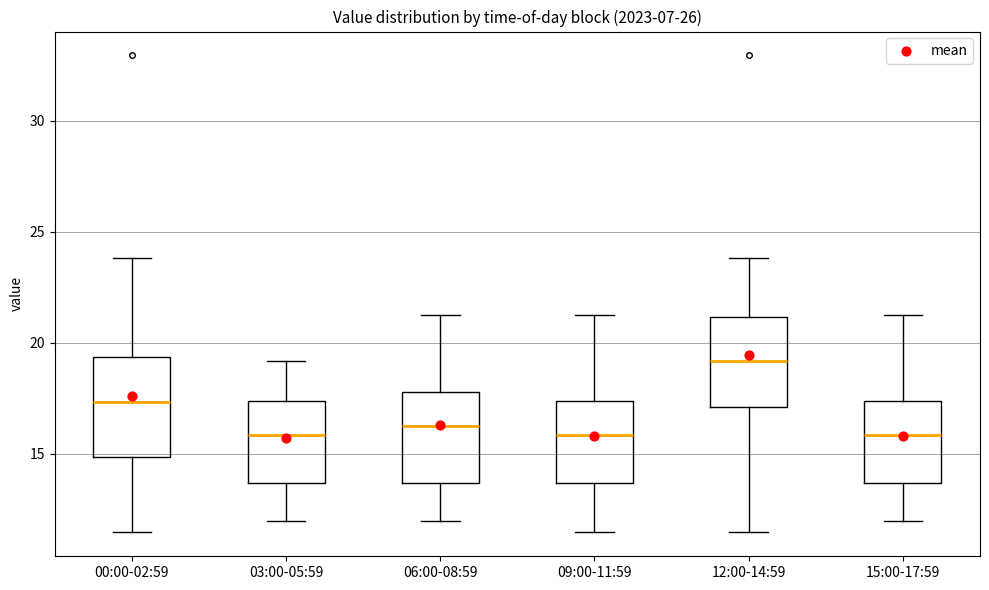

Where does the median line of the box for 15:00-17:59 sit on the y-axis? The values are not printed on the chart, so give them approximately, as read against the axis.

16.0